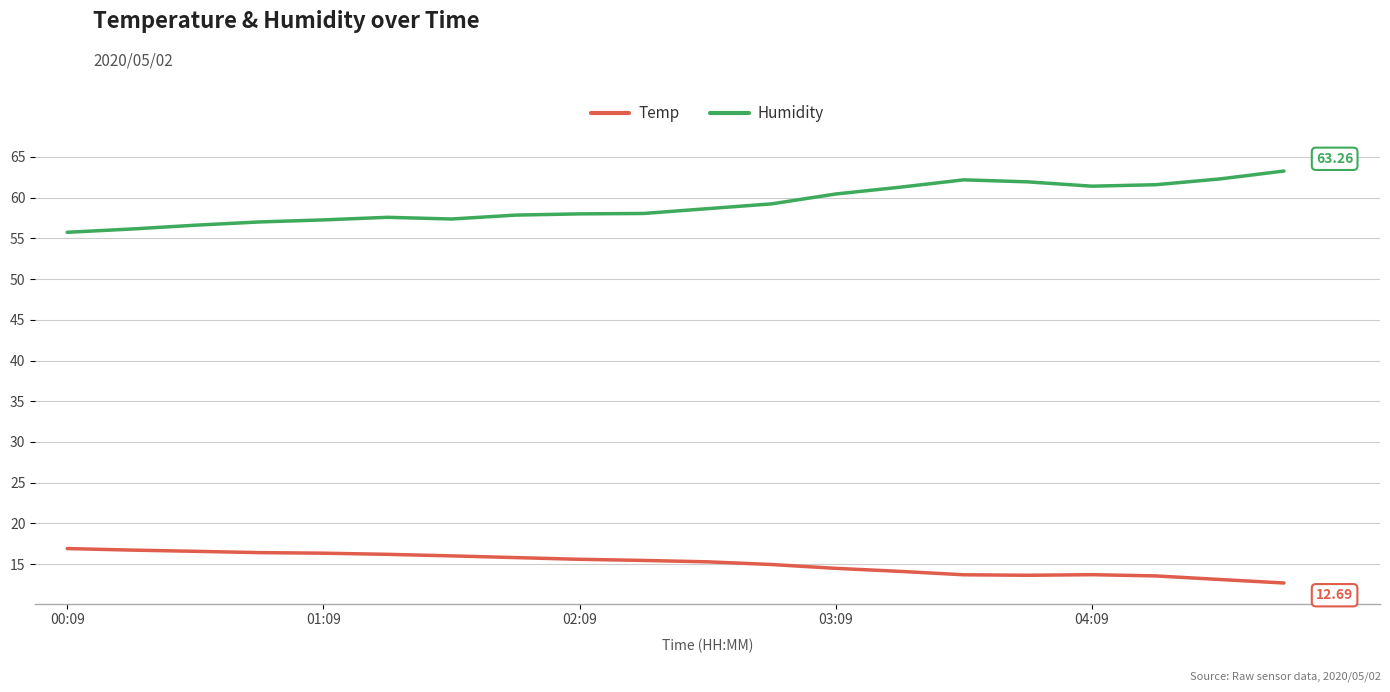

What is the difference between the maximum and minimum values in the Temp series?

4.2